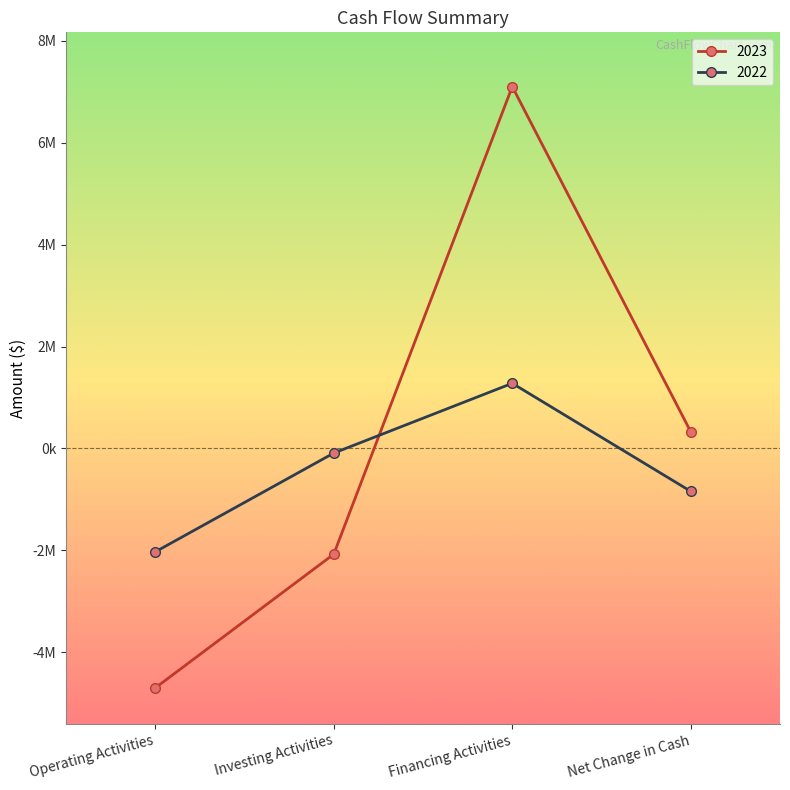

What is the average value of the 2022 series?

-420775